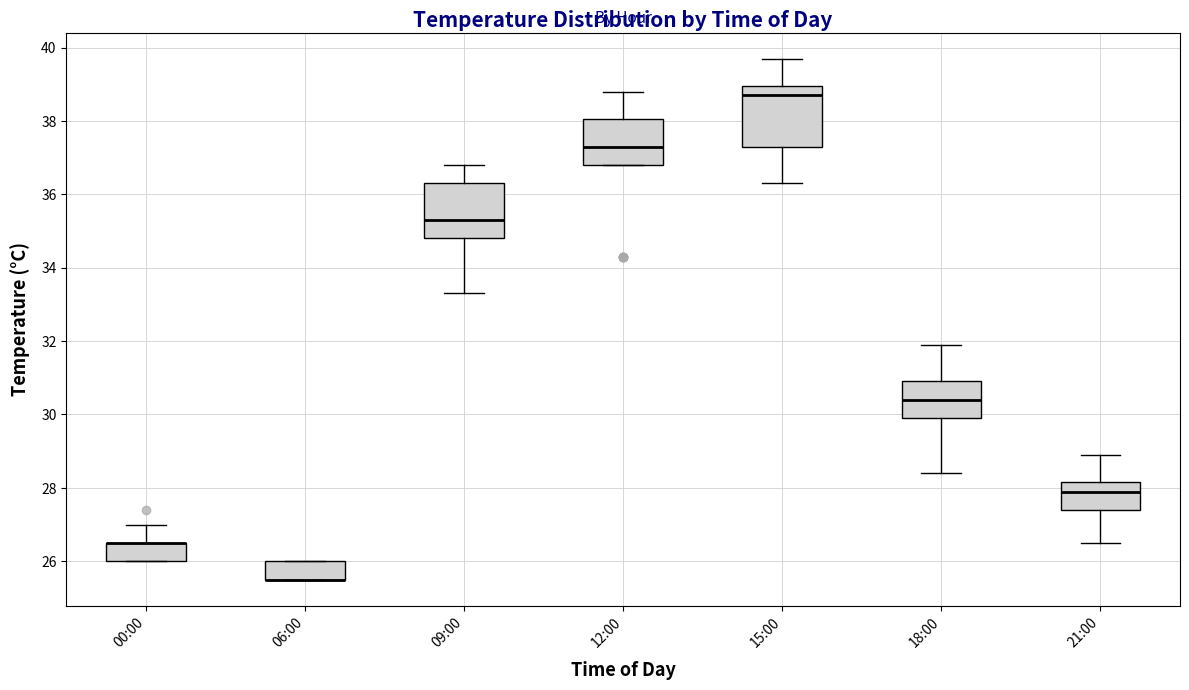

Reading left to right, read every box against the y-axis: the position of its median line, the range the box covers, and the ends of its whiskers. The values are not printed on the chart, so give them approximately, as read against the axis.

00:00: median 26.6 (drawn on the box's upper edge), box 26.0 to 26.6, whiskers 26.0 to 27.0
06:00: median 25.6 (drawn on the box's lower edge), box 25.6 to 26.0, whiskers 25.6 to 26.0
09:00: median 35.4, box 34.8 to 36.4, whiskers 33.4 to 36.8
12:00: median 37.4, box 36.8 to 38.0, whiskers 36.8 to 38.8
15:00: median 38.8, box 37.4 to 39.0, whiskers 36.4 to 39.8
18:00: median 30.4, box 30.0 to 31.0, whiskers 28.4 to 32.0
21:00: median 28.0, box 27.4 to 28.2, whiskers 26.6 to 29.0